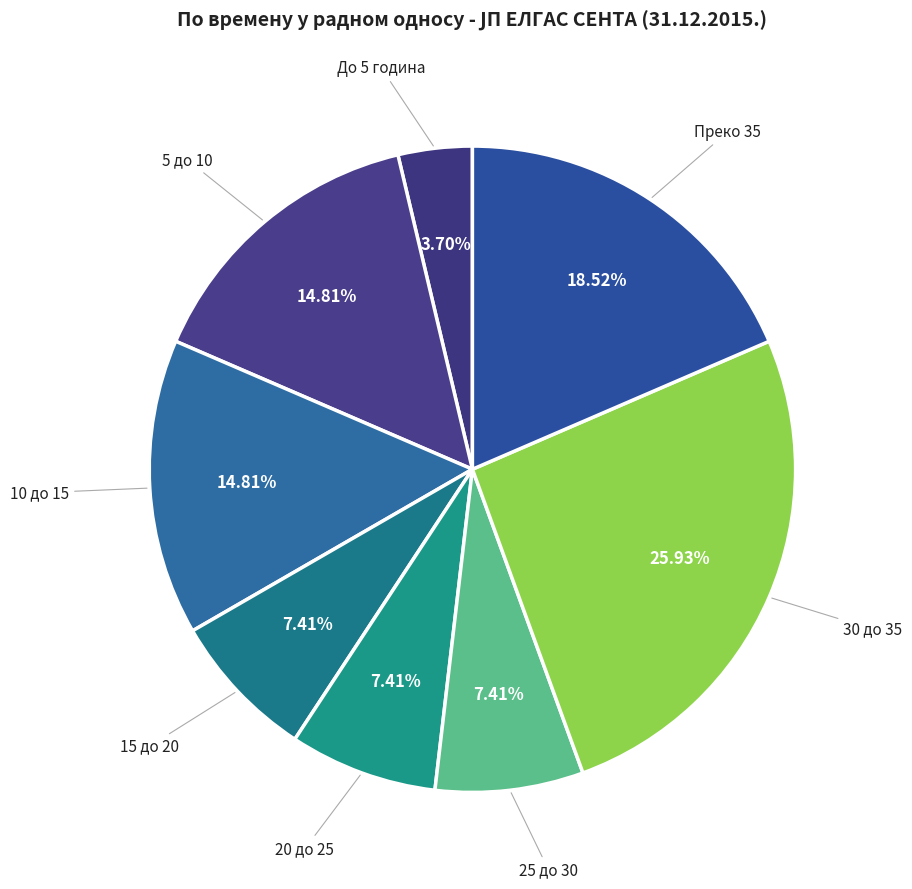

How many segments does this pie chart have?

8